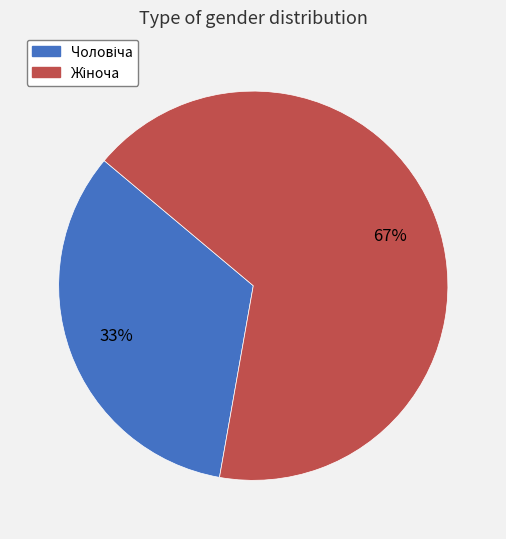

How many slices are in this pie chart?

2